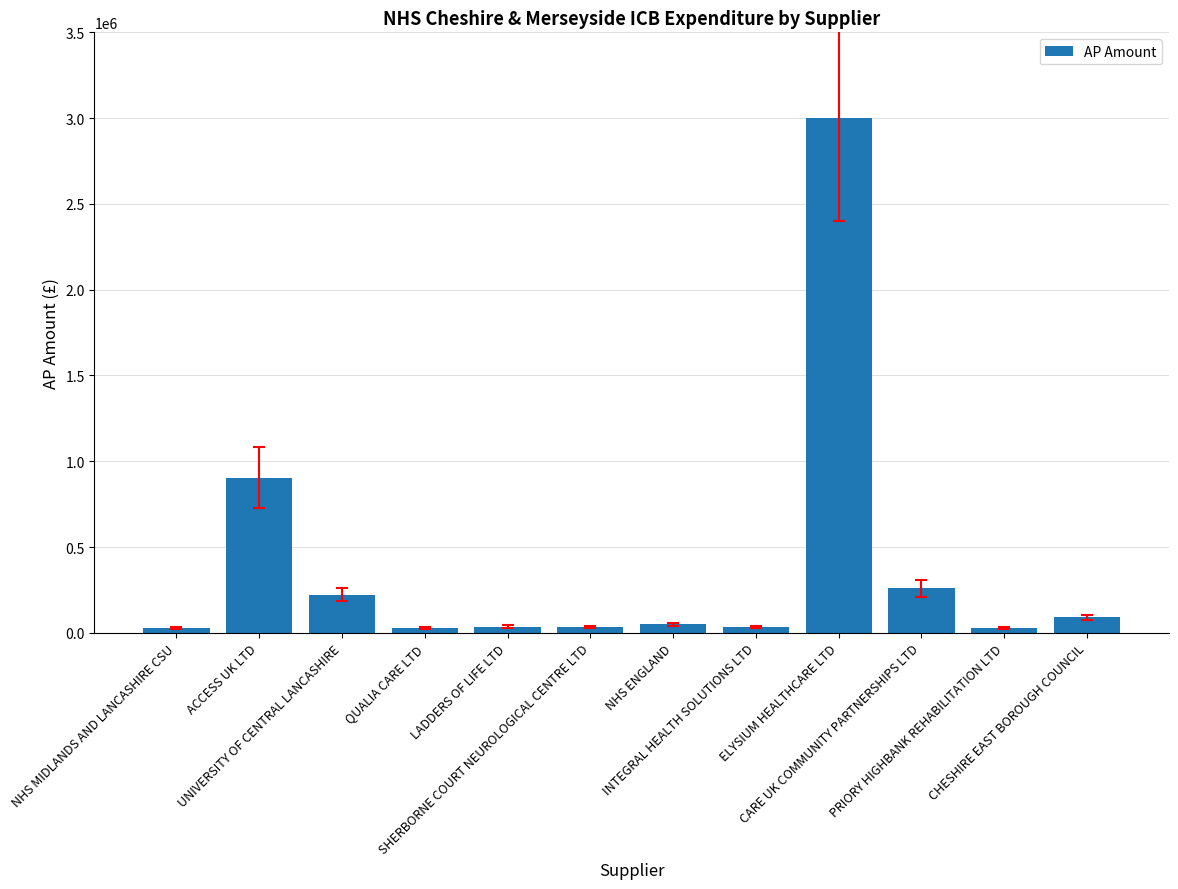

What is the maximum value shown in the chart?

3000000.0